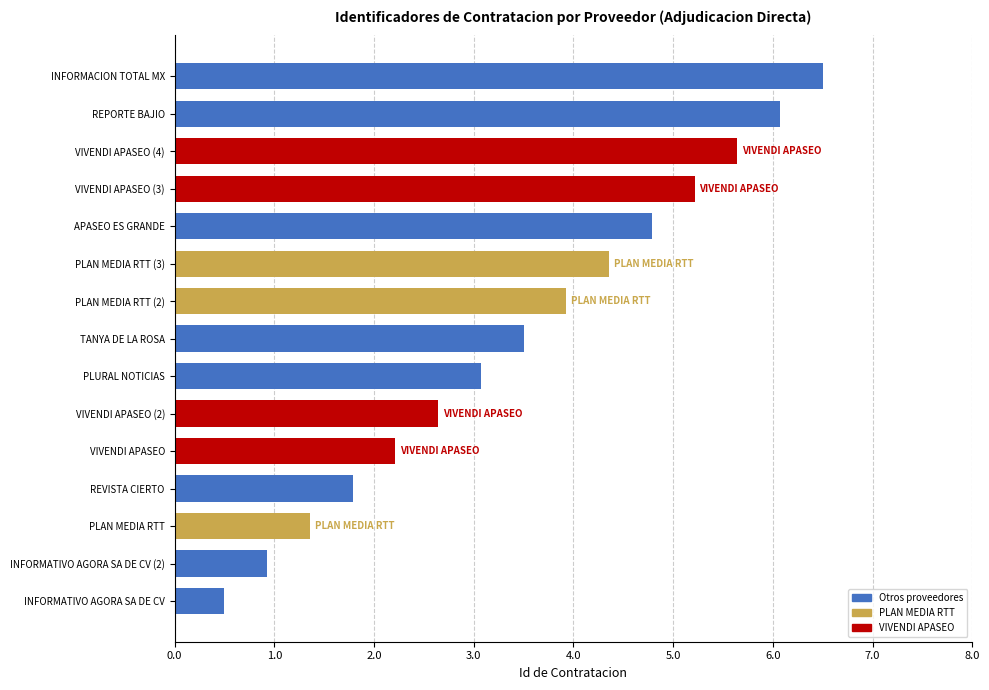

The chart shows a value of 4.4 at PLAN MEDIA RTT (3). True or false?

True